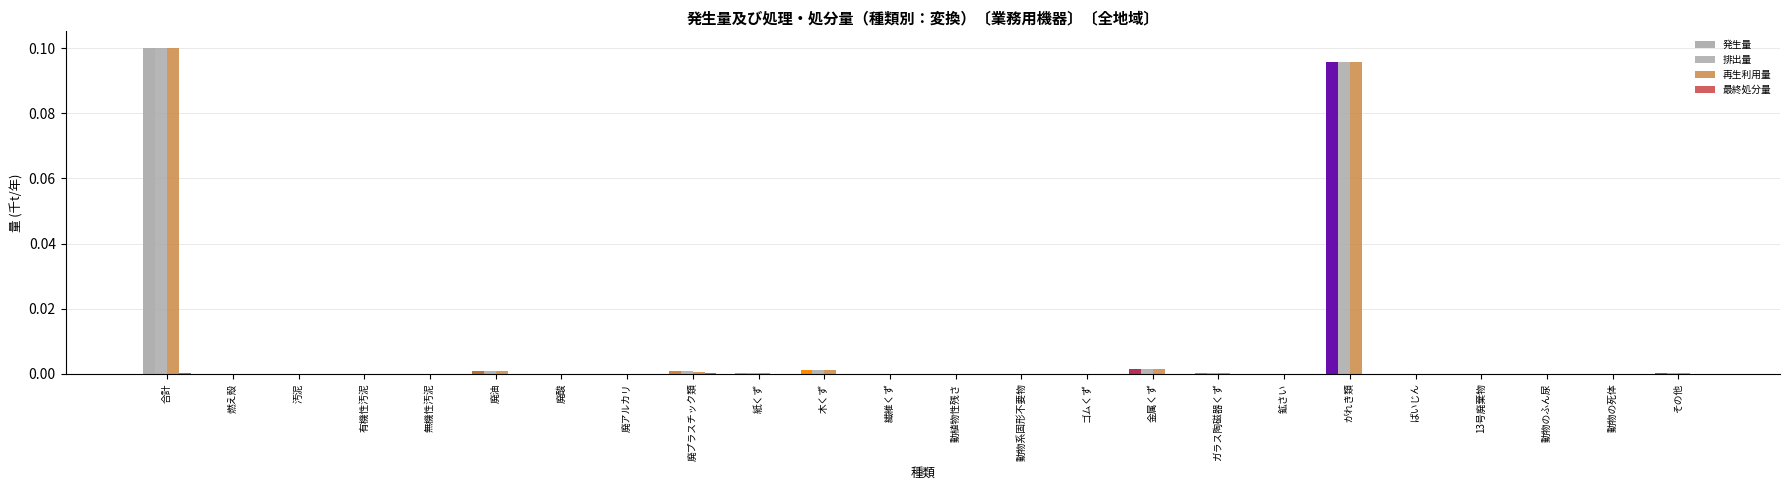

The 再生利用量 series shows 0.0 at 紙くず. True or false?

True